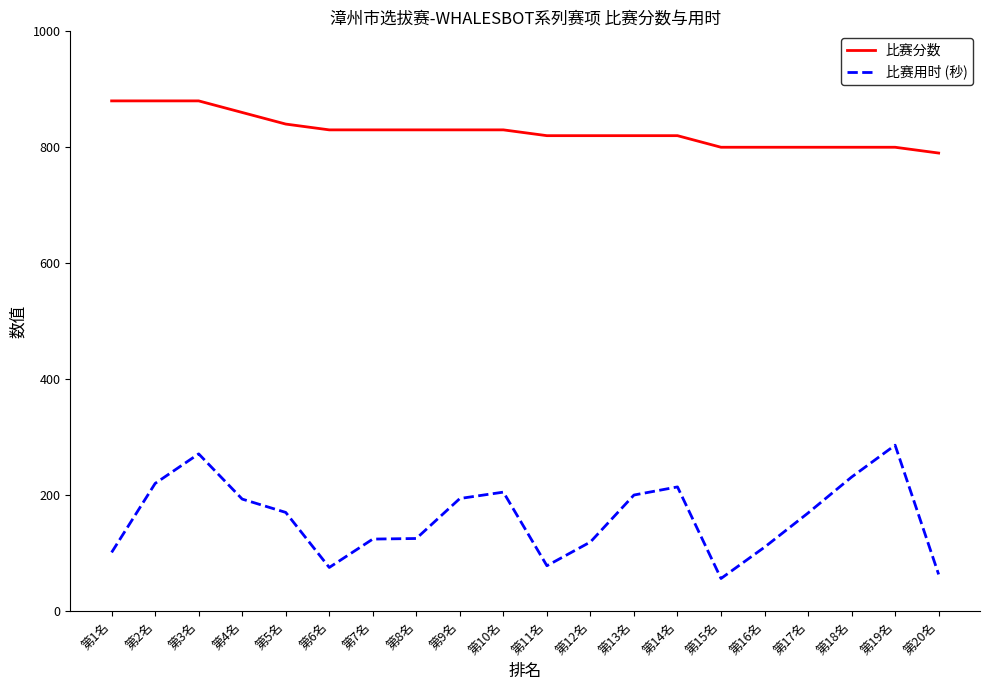

The 比赛分数 series shows 830 at 第7名. True or false?

True